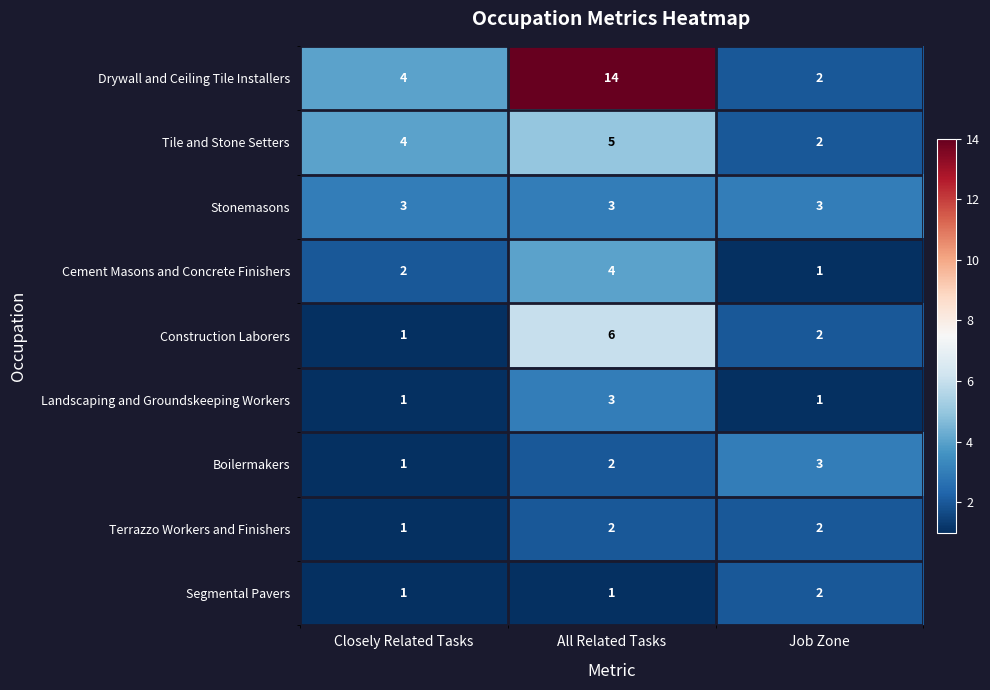

What is the approximate value of Stonemasons at Job Zone?

3